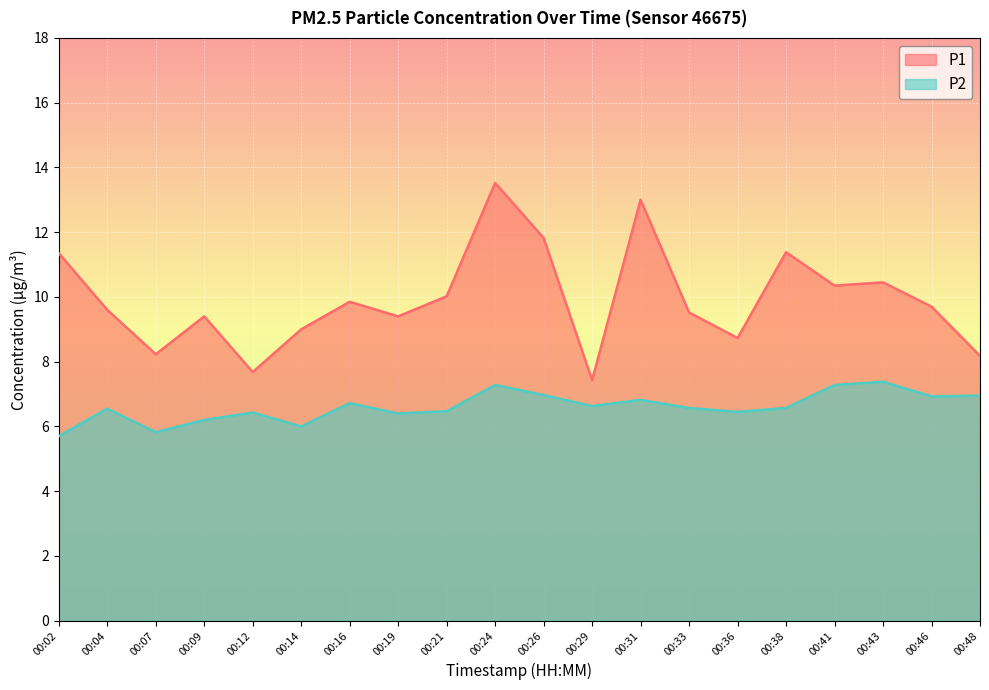

At 00:43, list the series in order from smallest to largest.

P2, P1